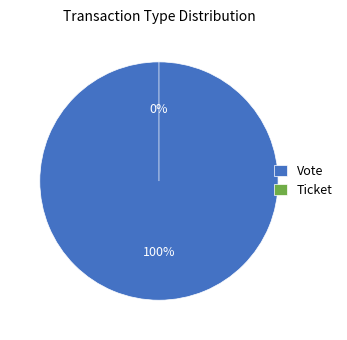

Count the number of slices in the pie.

2